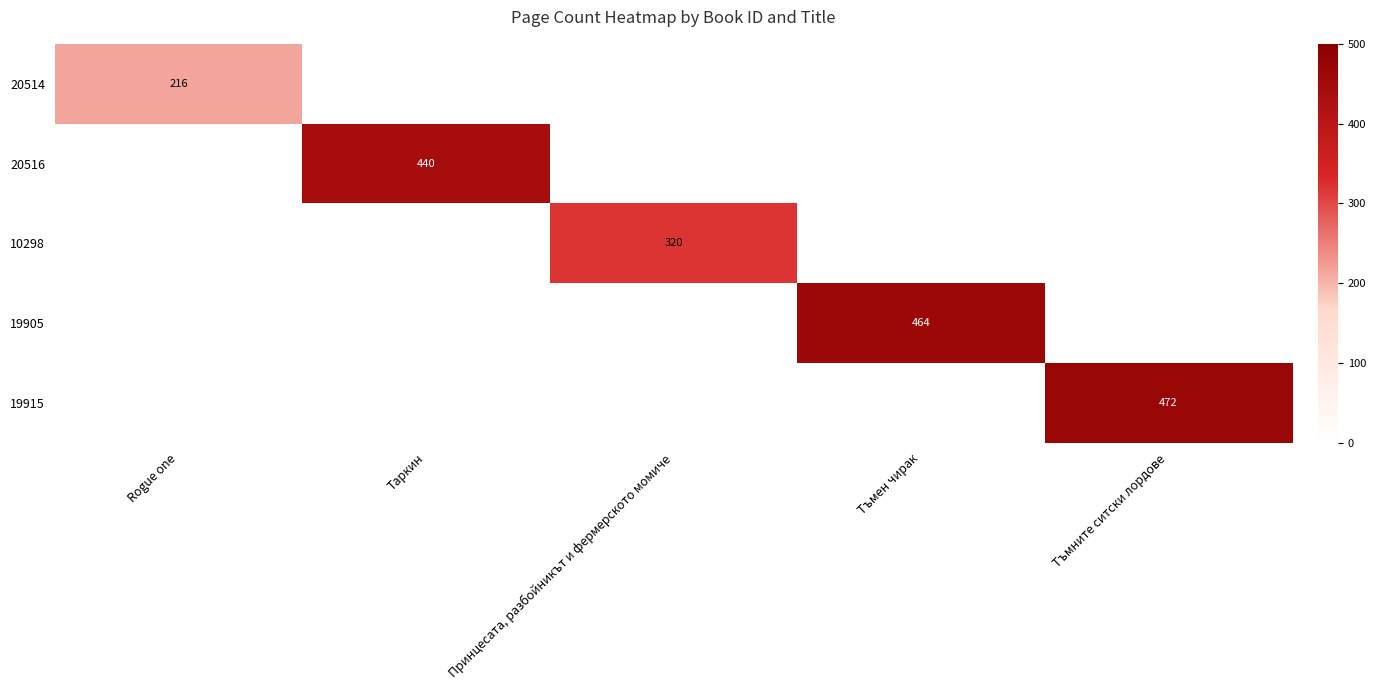

At how many categories does at least one series exceed 347?

3